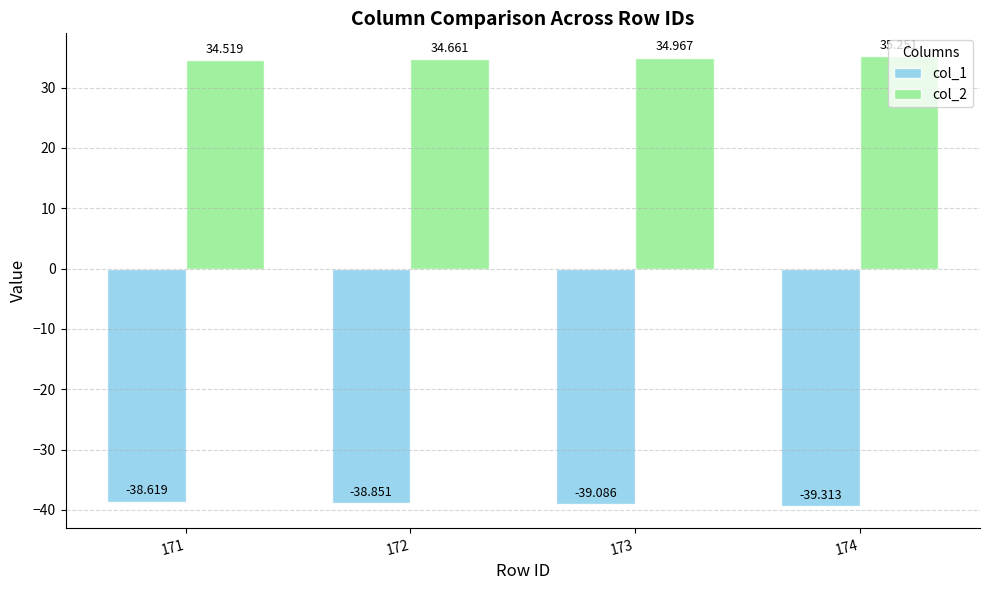

Rank the categories by col_2 value from highest to lowest.

174, 173, 172, 171